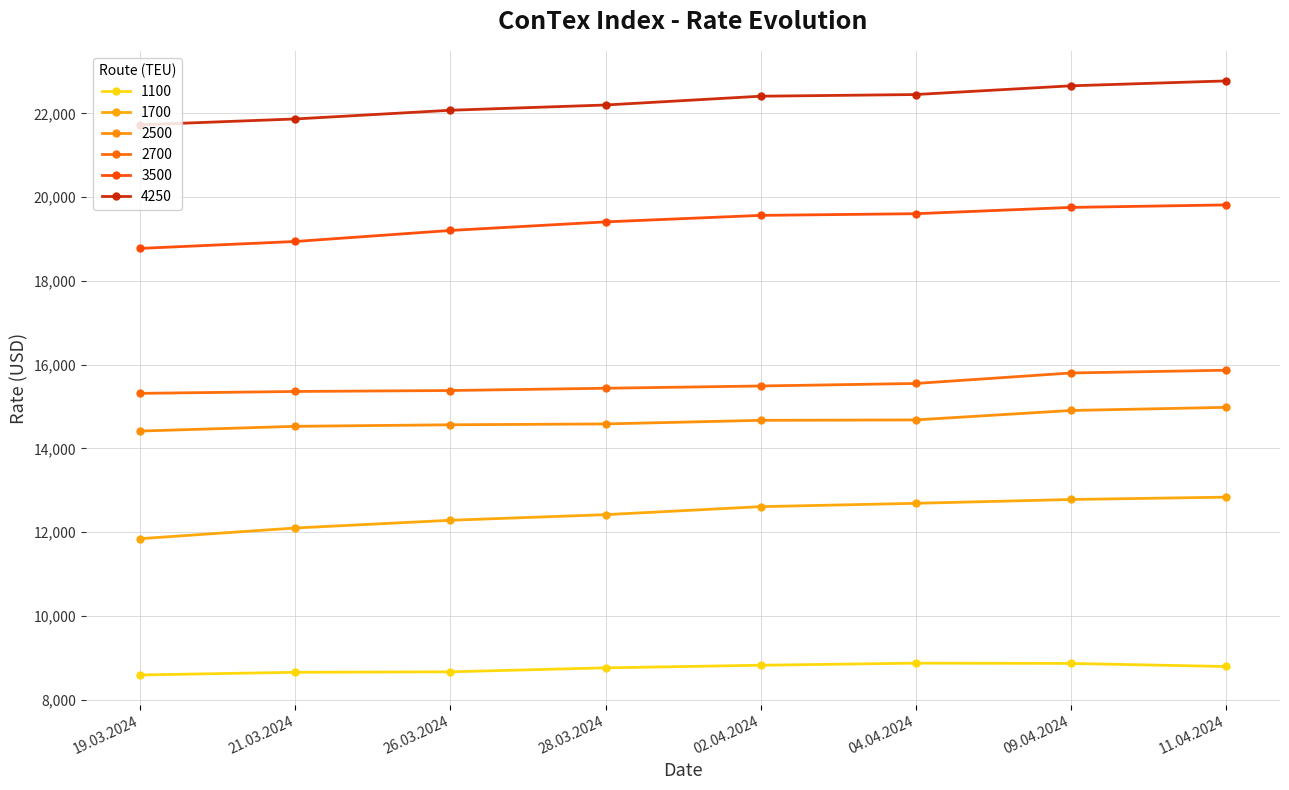

The value of 4250 at 21.03.2024 is 21865. True or false?

True